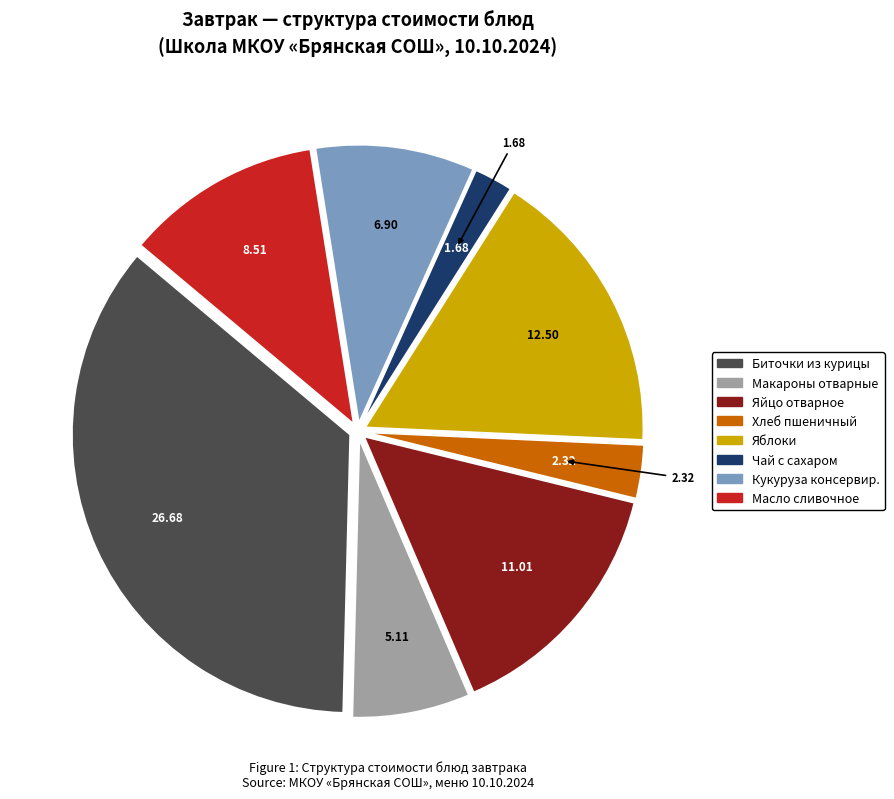

Combined, do Чай с сахаром and Яблоки account for over 50%?

No